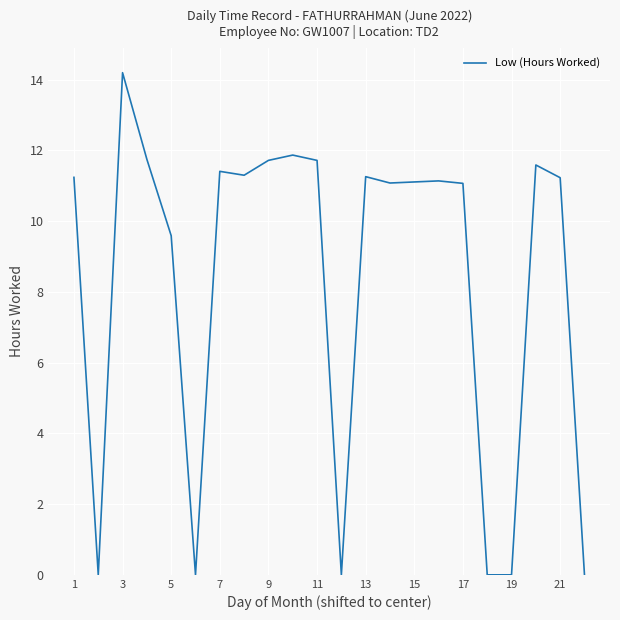

What is the difference between the maximum and minimum values?

14.2